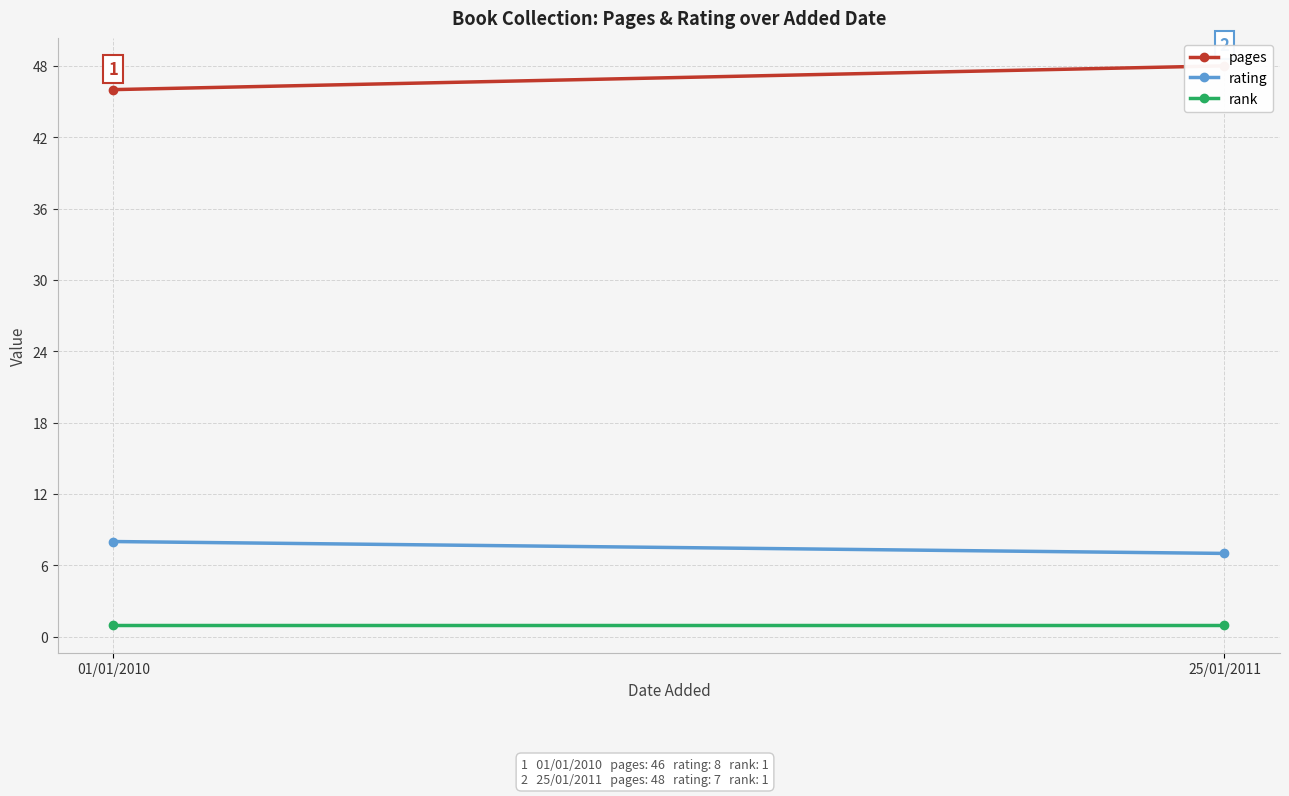

The rating series shows 10 at 25/01/2011. True or false?

False